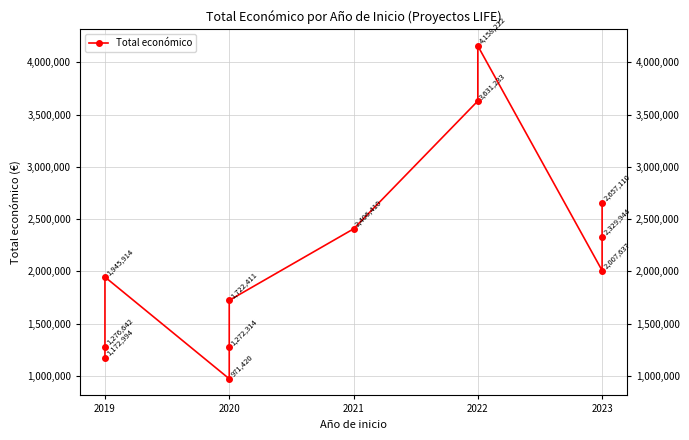

How many categories are shown in the chart?

12